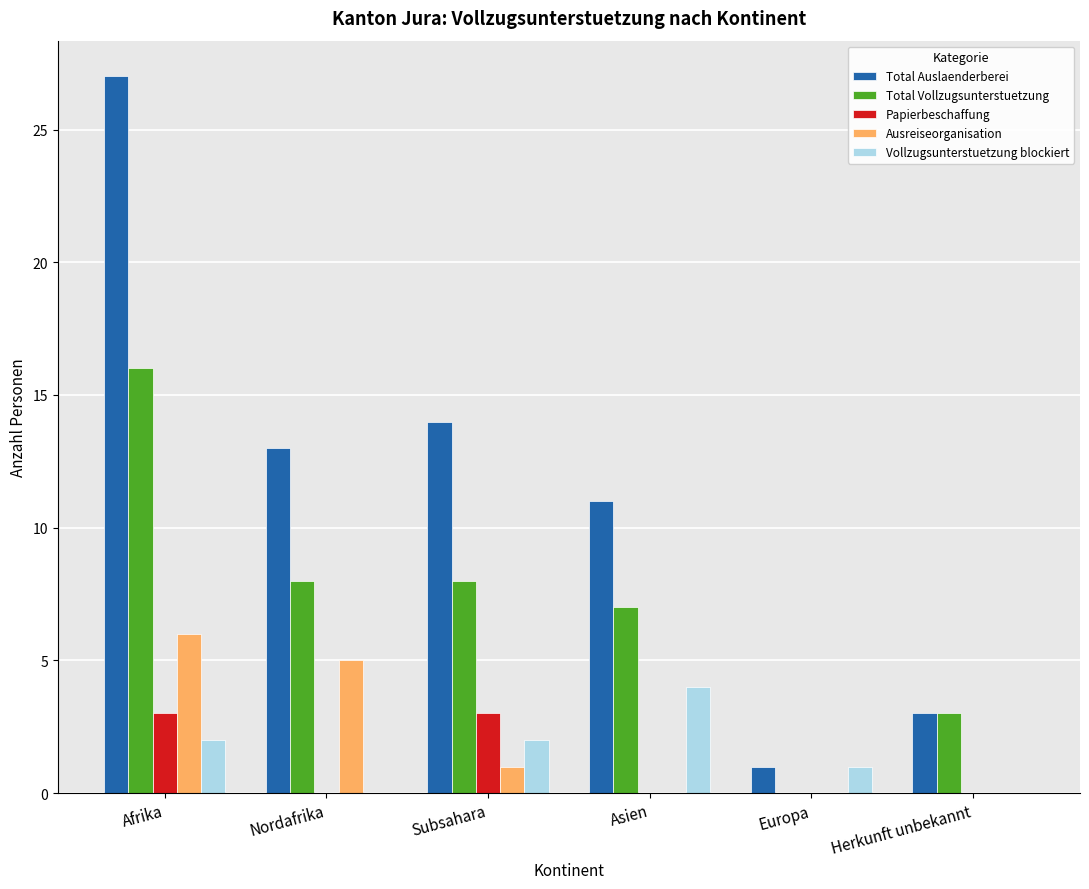

Reading left to right, list all the values displayed in this chart.

Total Auslaenderberei: 27	13	14	11	1	3
Total Vollzugsunterstuetzung: 16	8	8	7	0	3
Papierbeschaffung: 3	0	3	0	0	0
Ausreiseorganisation: 6	5	1	0	0	0
Vollzugsunterstuetzung blockiert: 2	0	2	4	1	0